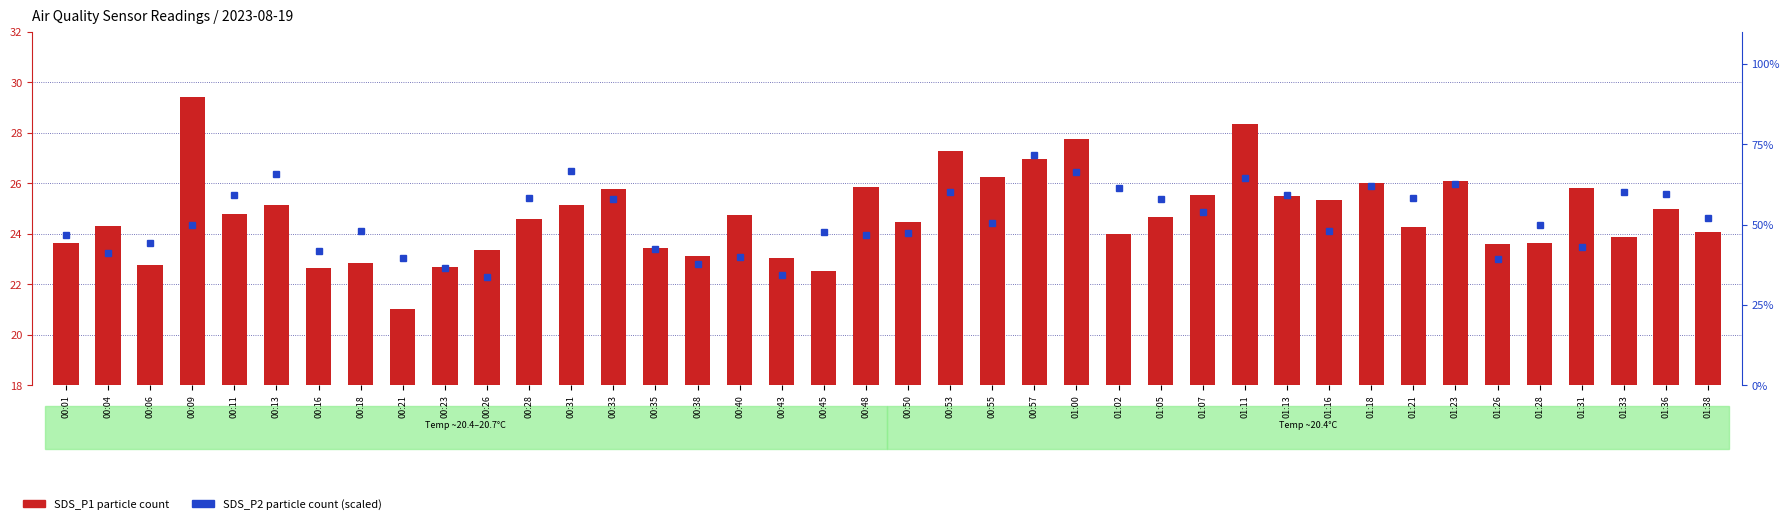

True or false: SDS_P1 (µg/m³) has a value of 37.4 at 00:28.

False